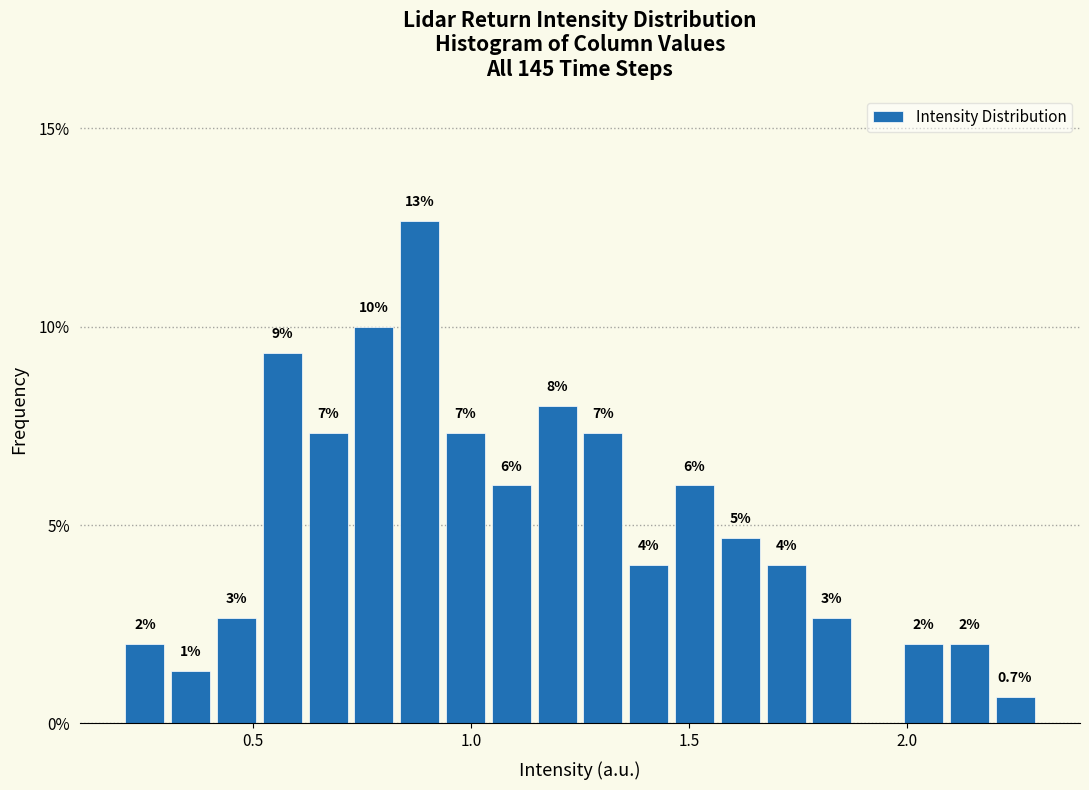

Around what value on the x-axis is the tallest bar? Give the approximate position of its centre, as read against the axis.

0.90